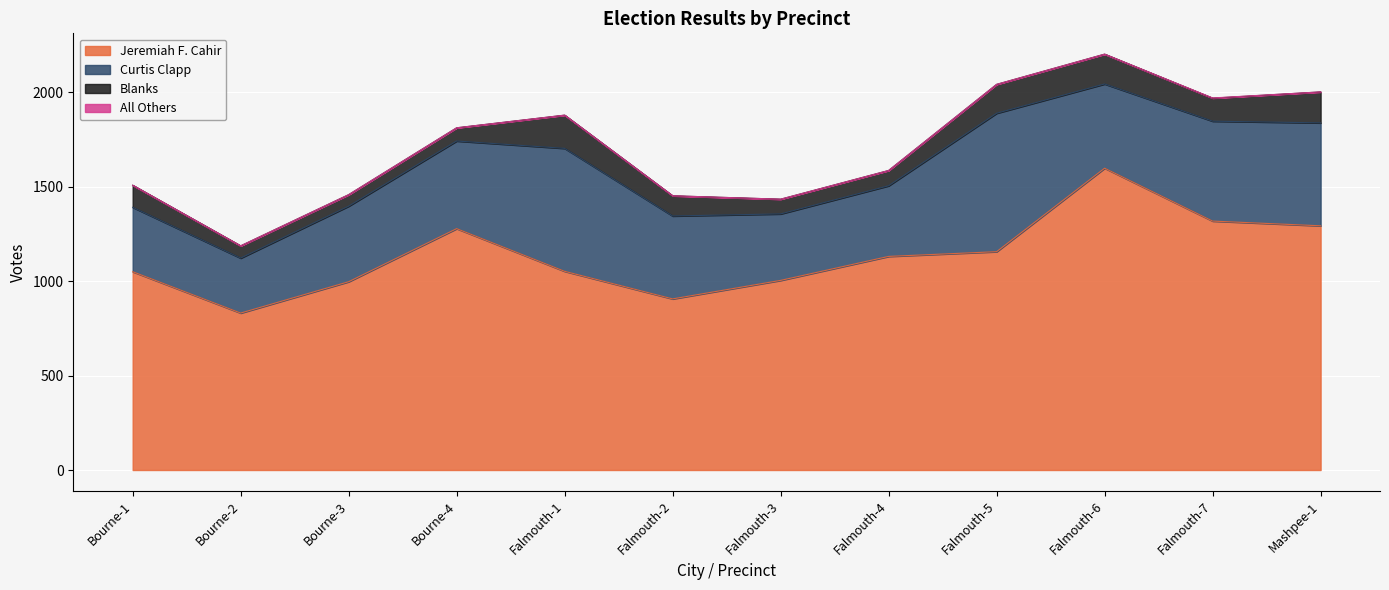

True or false: Blanks has more than 1 interior local peaks.

True